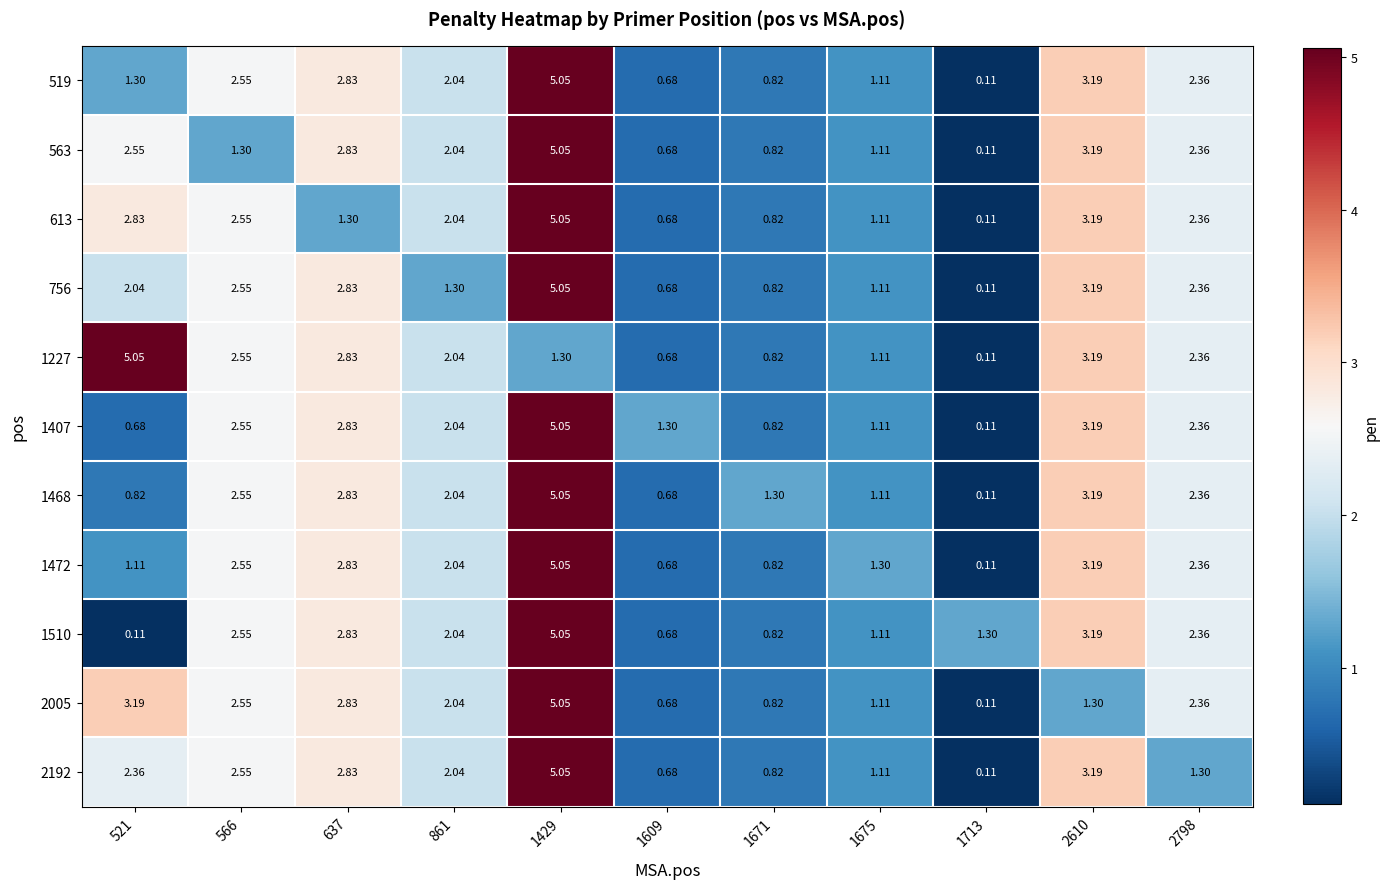

Count the number of data series in this chart.

11